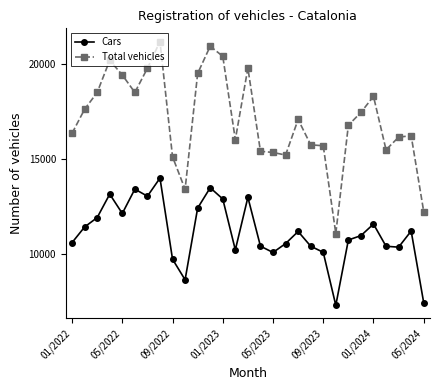

List the series in order of their overall mean, lowest first.

Cars, Total vehicles